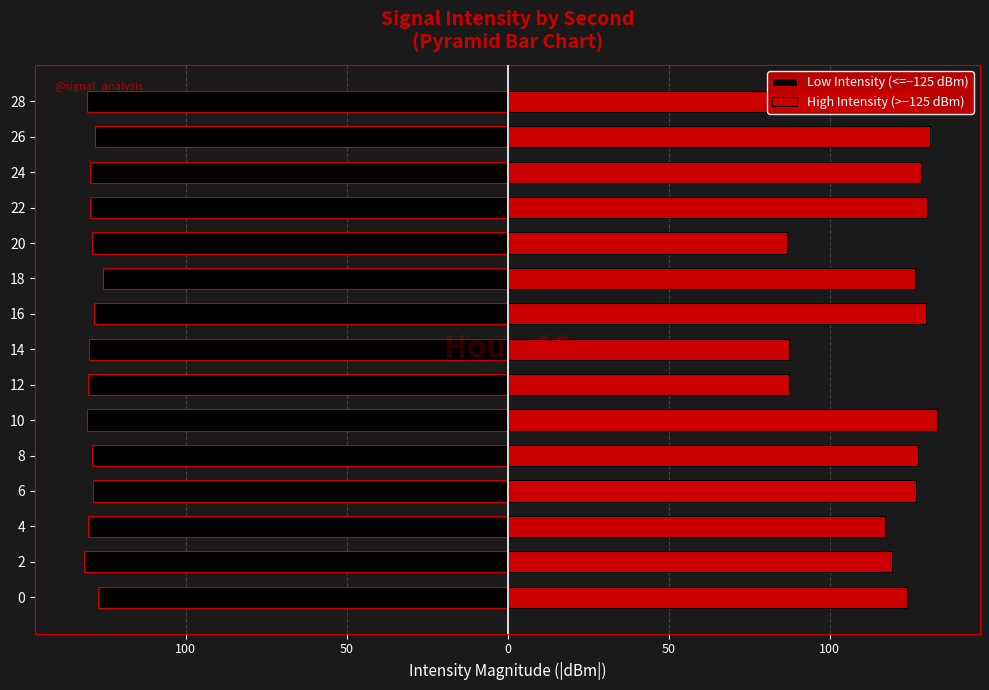

What is the average value of the Low Intensity (<=−125 dBm) series?

-129.3